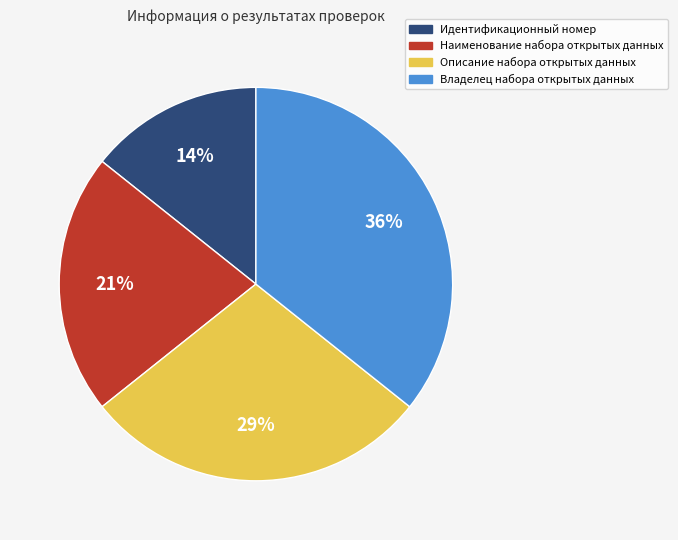

Count the number of slices in the pie.

4